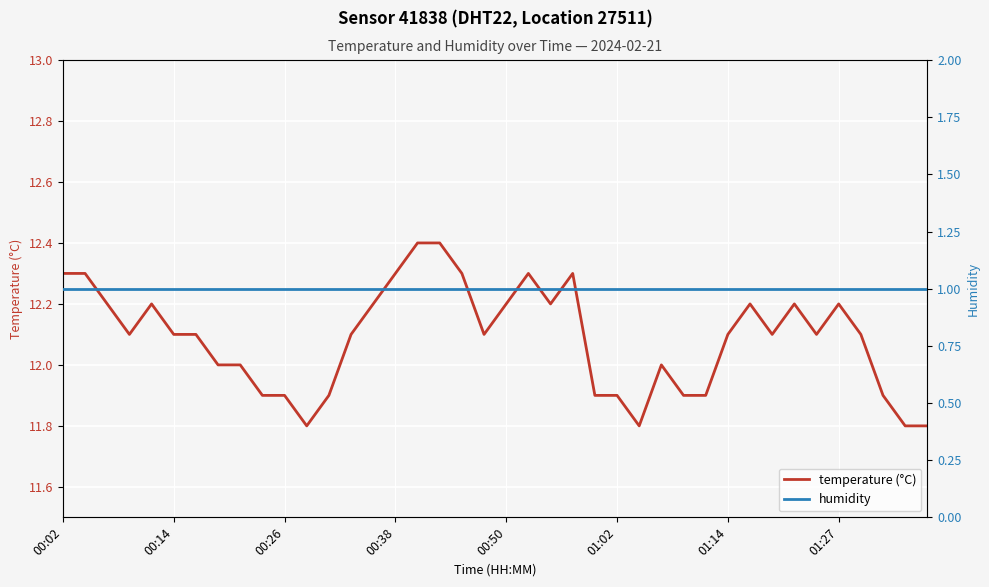

Which series has the largest total across all categories?

temperature (°C)